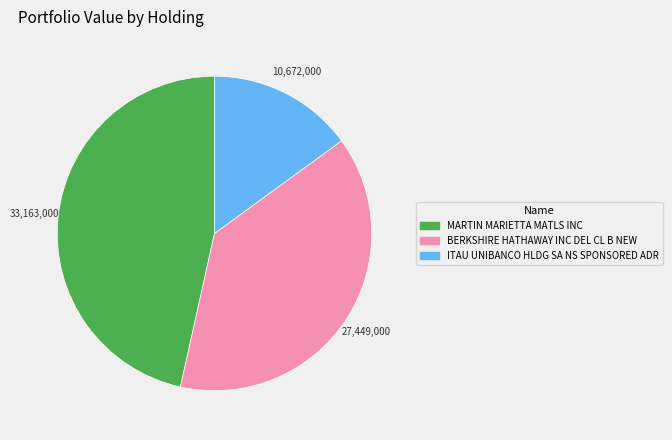

Is it true that MARTIN MARIETTA MATLS INC is 47% of the pie?

True